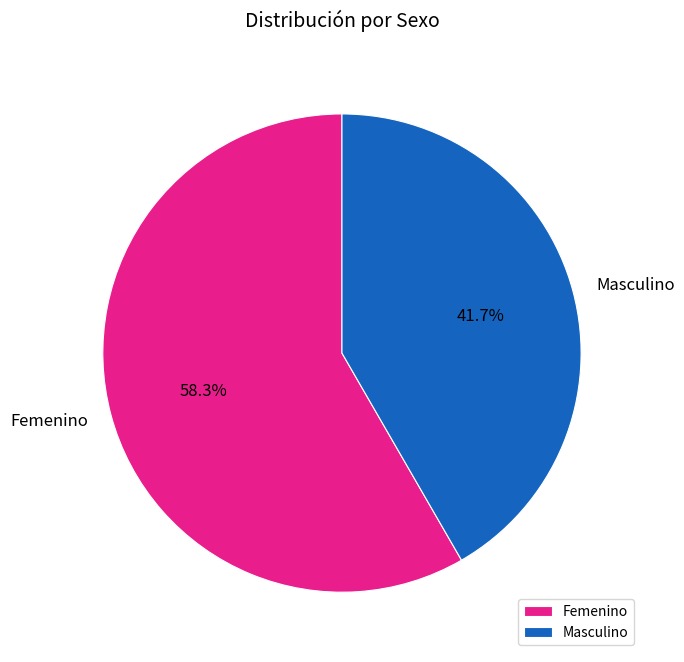

Rank the categories by value from highest to lowest.

Femenino, Masculino